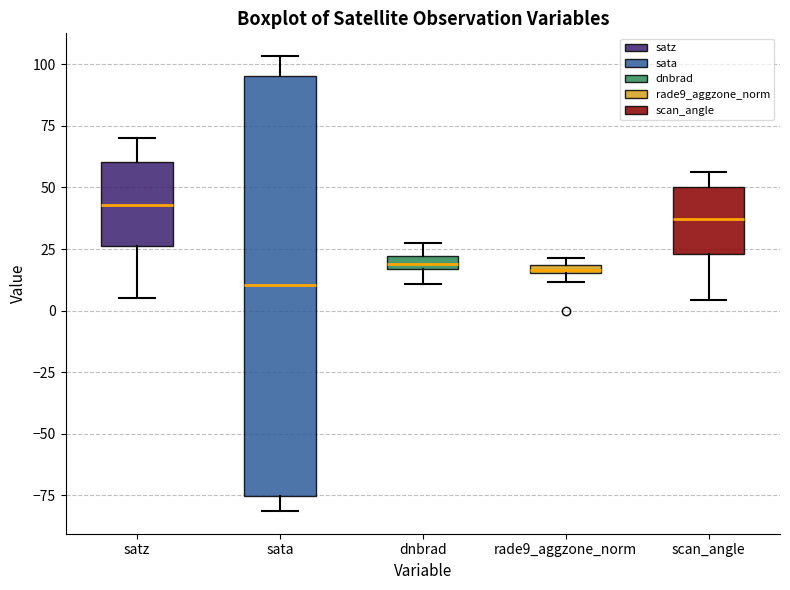

Which box is the tallest, from its lower edge to its upper edge?

sata